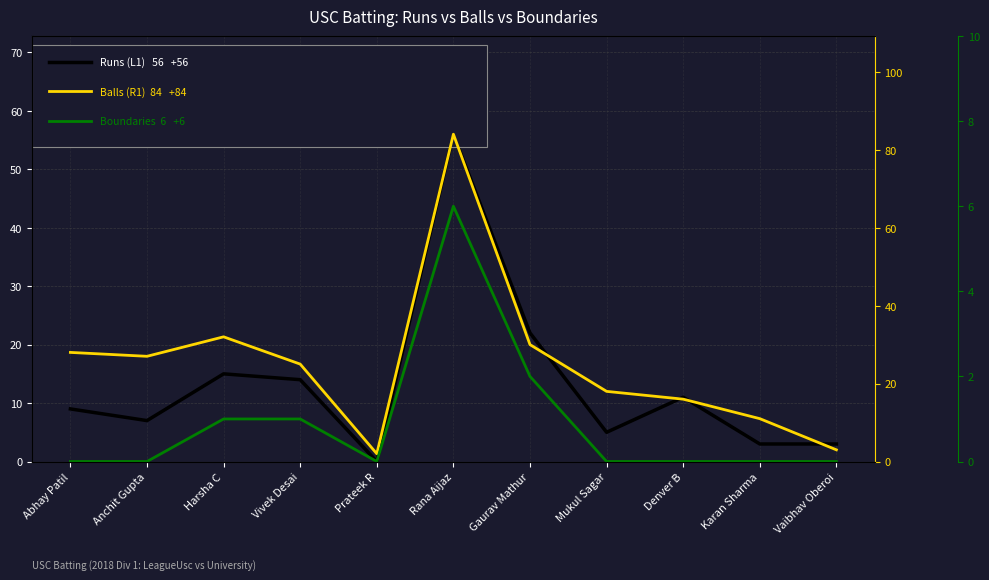

True or false: Balls and Runs cross at least once.

False